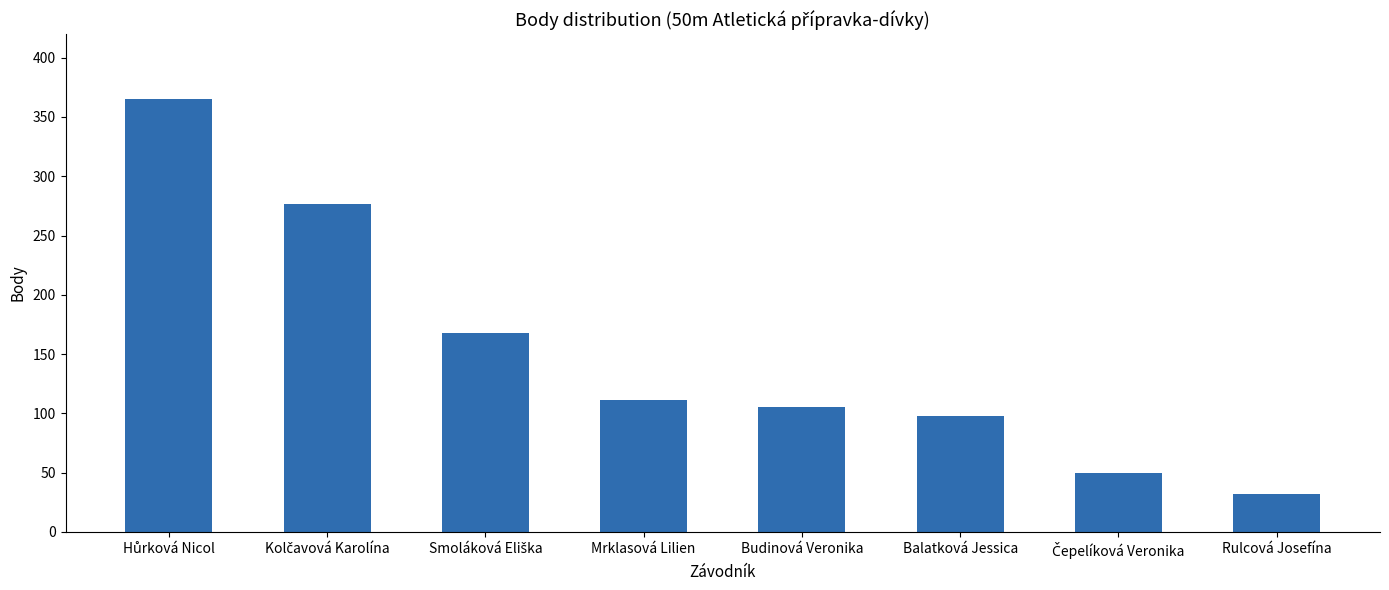

What is the difference between the maximum and minimum values?

333